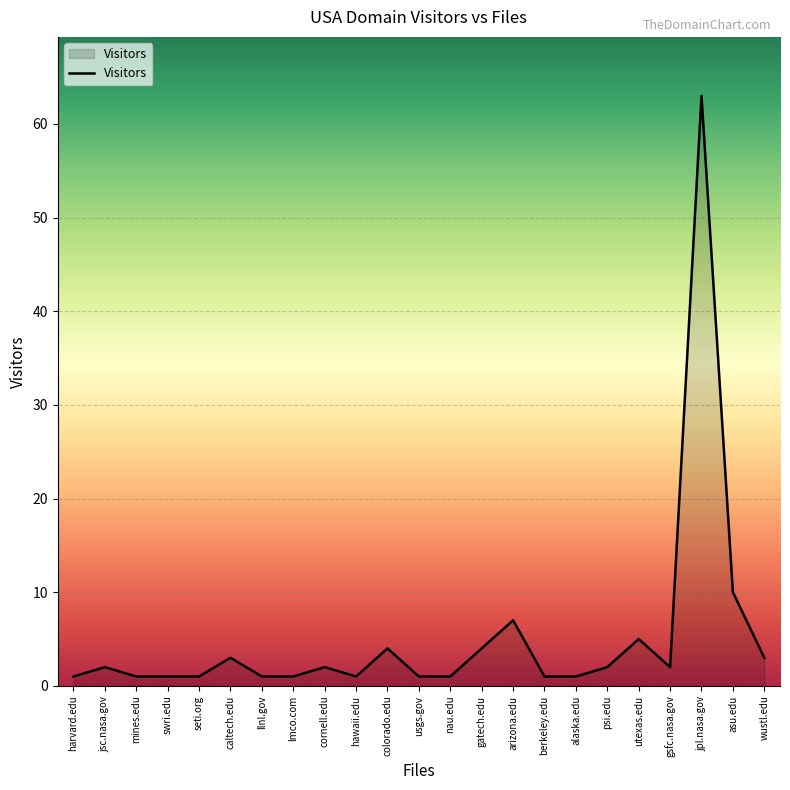

At which label is the value closest to 32?

asu.edu